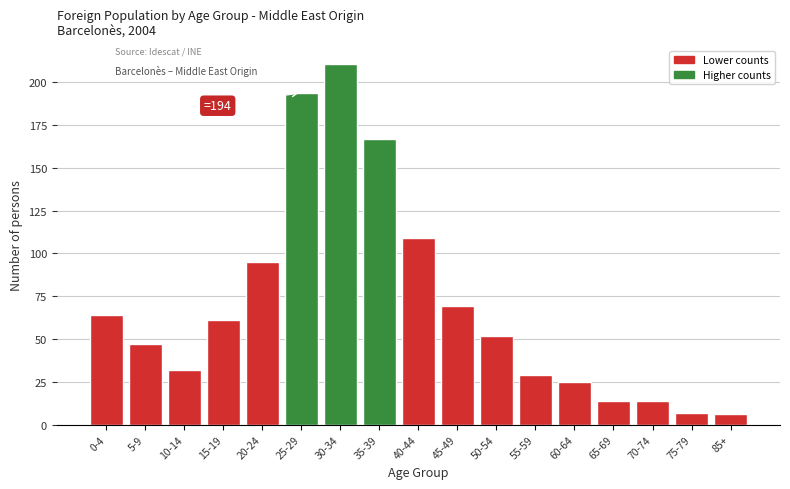

Reading right to left, list all the values displayed in this chart.

6	7	14	14	25	29	52	69	109	167	211	194	95	61	32	47	64